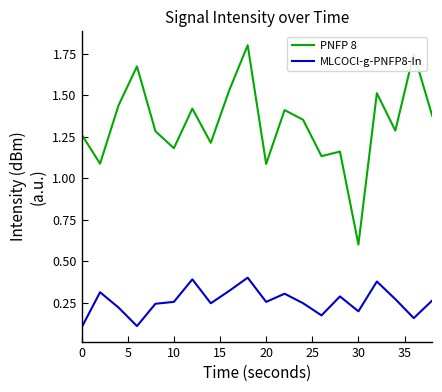

What is the minimum value for MLCOCl-g-PNFP8-In?

0.1